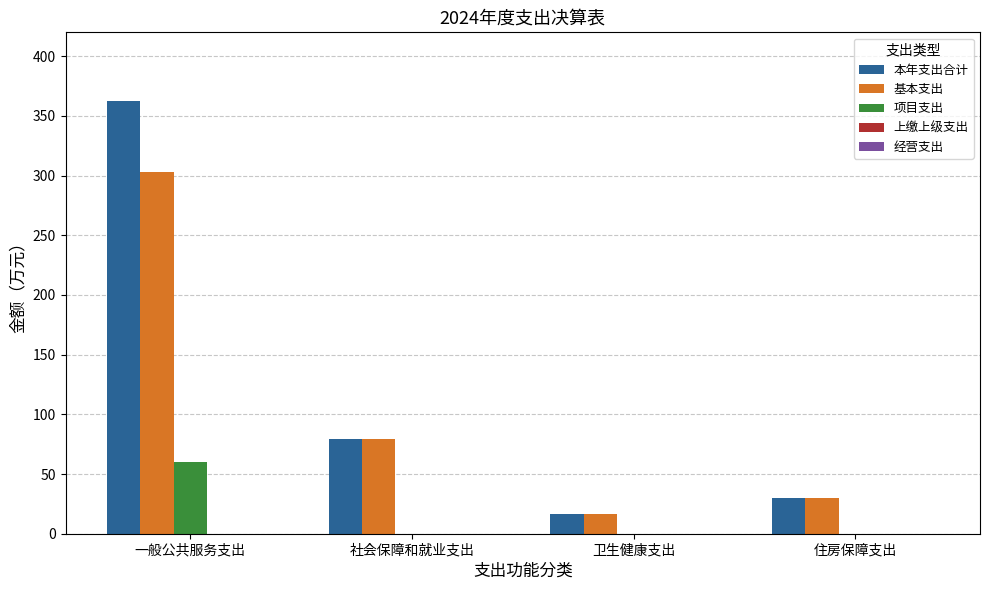

At which label does 项目支出 reach its peak?

一般公共服务支出